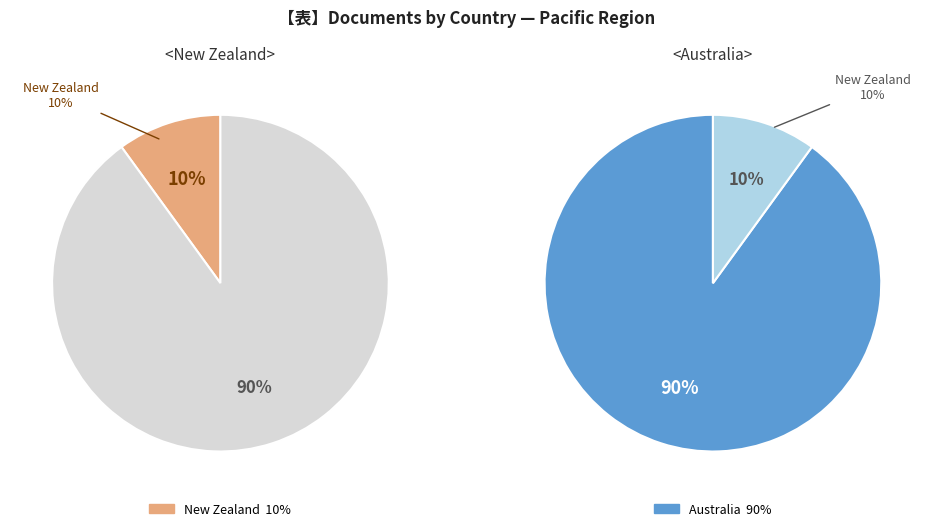

Which category has the biggest portion of the pie?

Australia